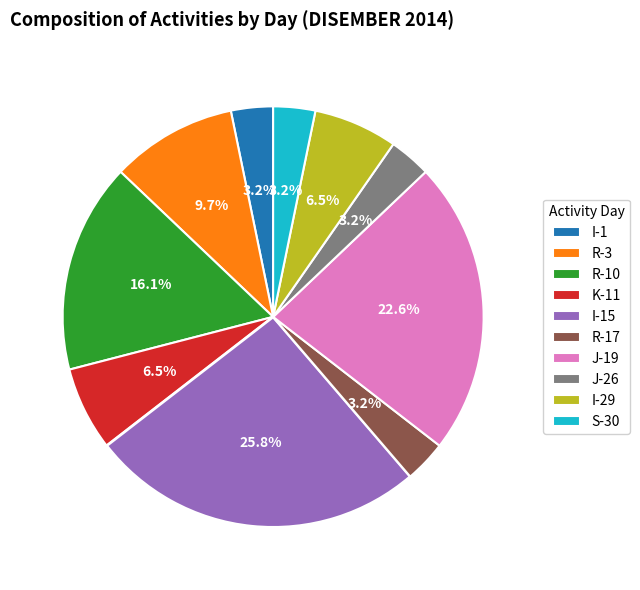

Which category has the biggest portion of the pie?

I-15